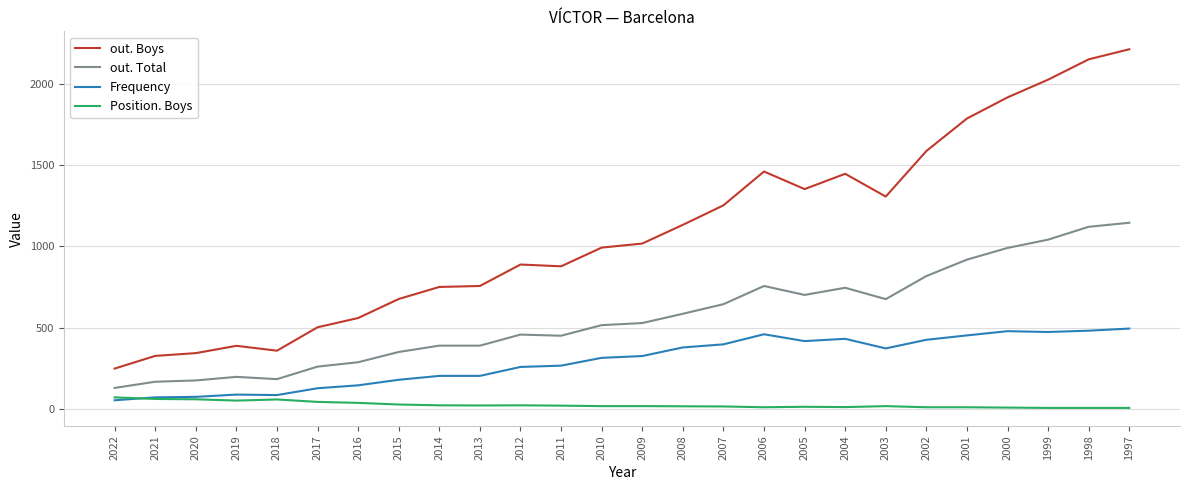

What is the average value of the Position. Boys series?

25